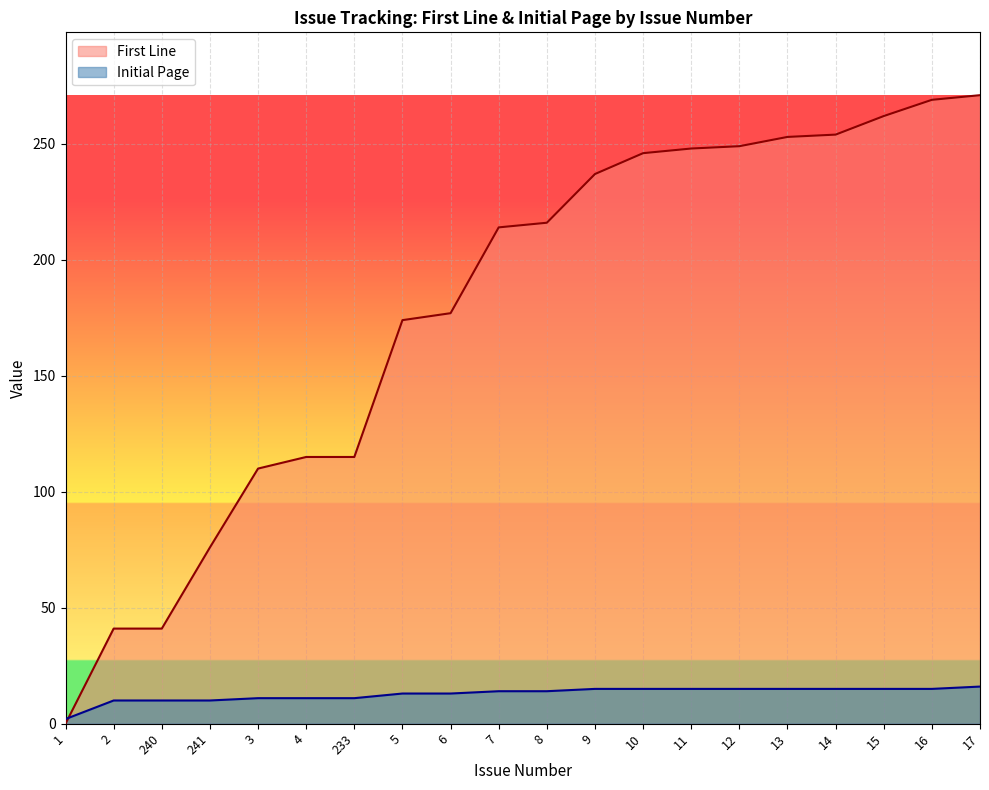

The Initial Page series shows 3 at 233. True or false?

False